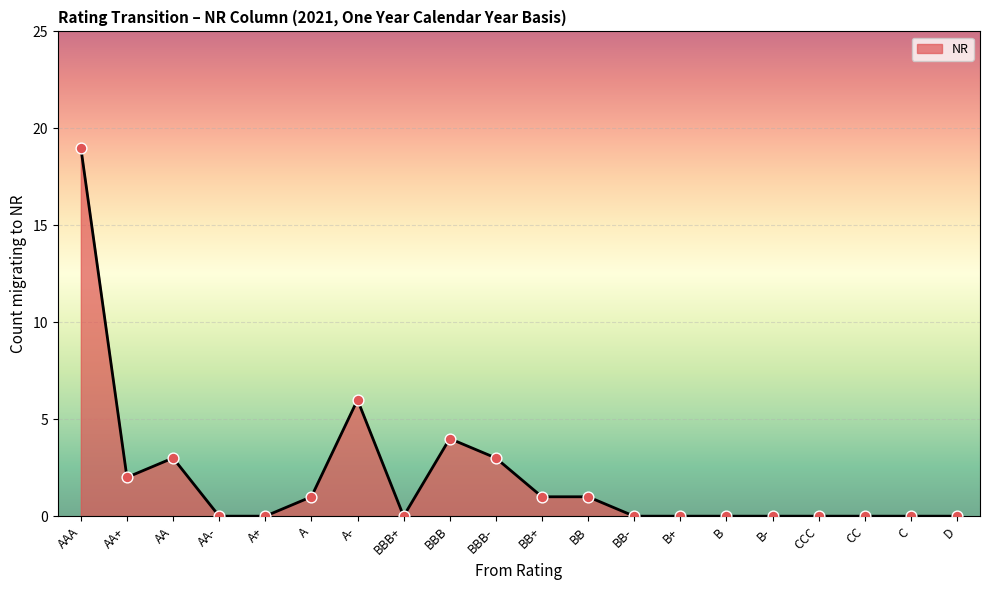

What is the change in value from AA+ to BB+?

-1